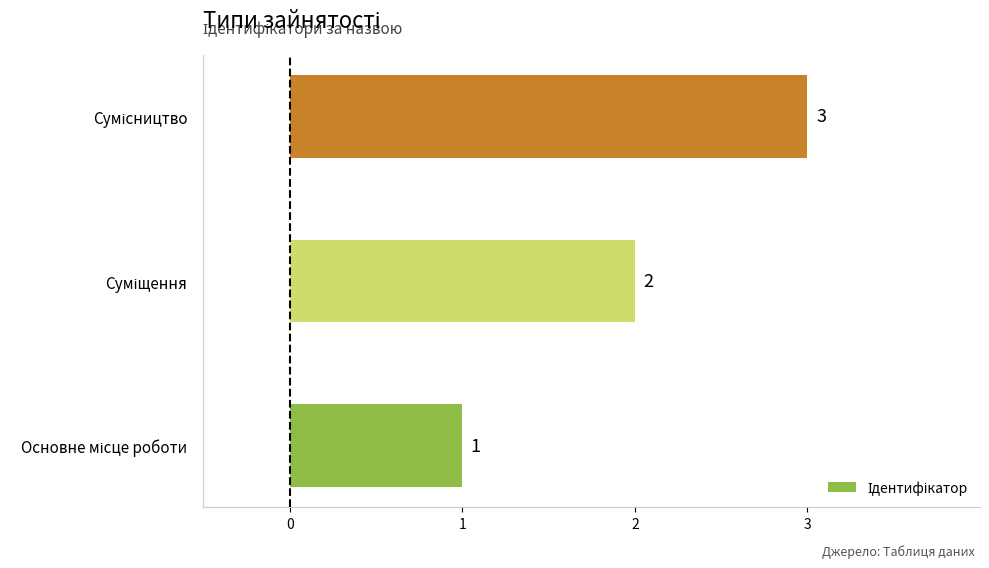

What is the average value?

2